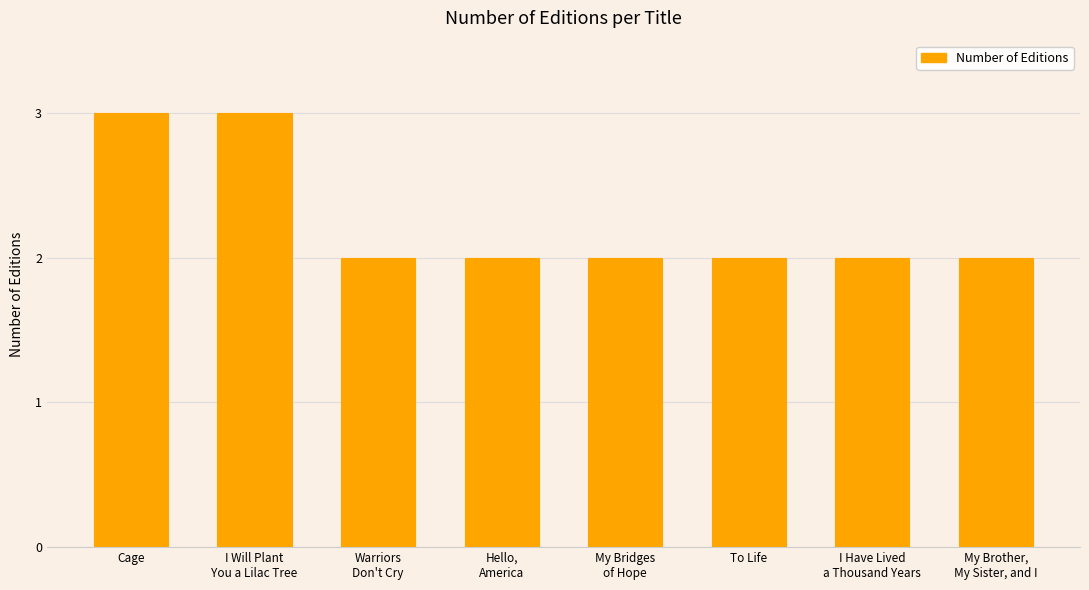

The value at To Life is 1. True or false?

False